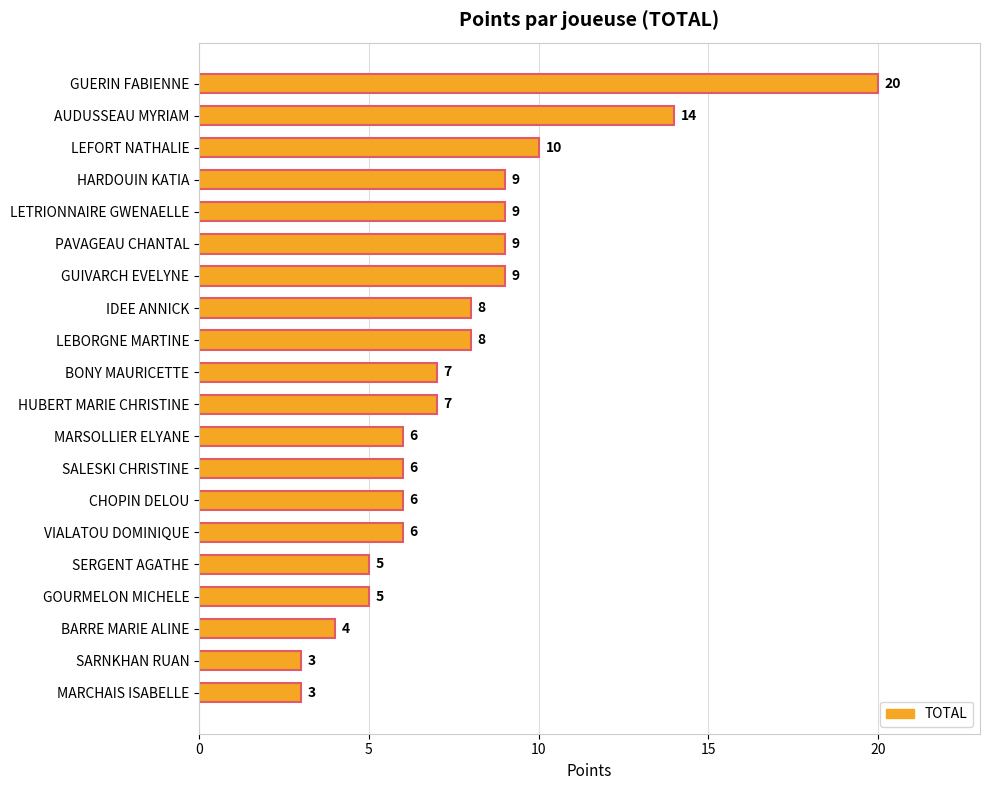

How many bars are there in total?

20